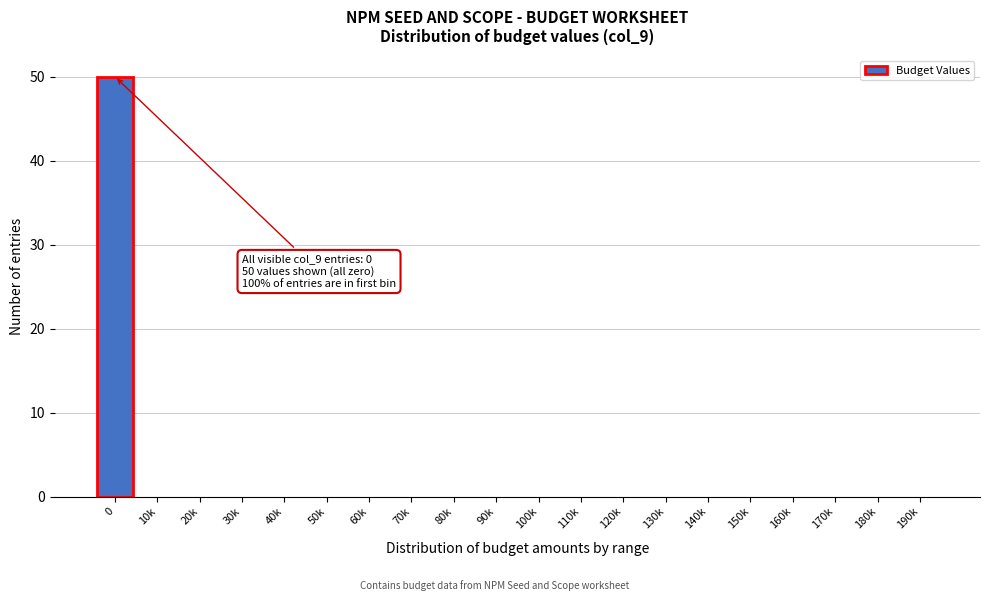

Reading right to left, what are all the values shown in this chart?

190k=0	180k=0	170k=0	160k=0	150k=0	140k=0	130k=0	120k=0	110k=0	100k=0	90k=0	80k=0	70k=0	60k=0	50k=0	40k=0	30k=0	20k=0	10k=0	0=50